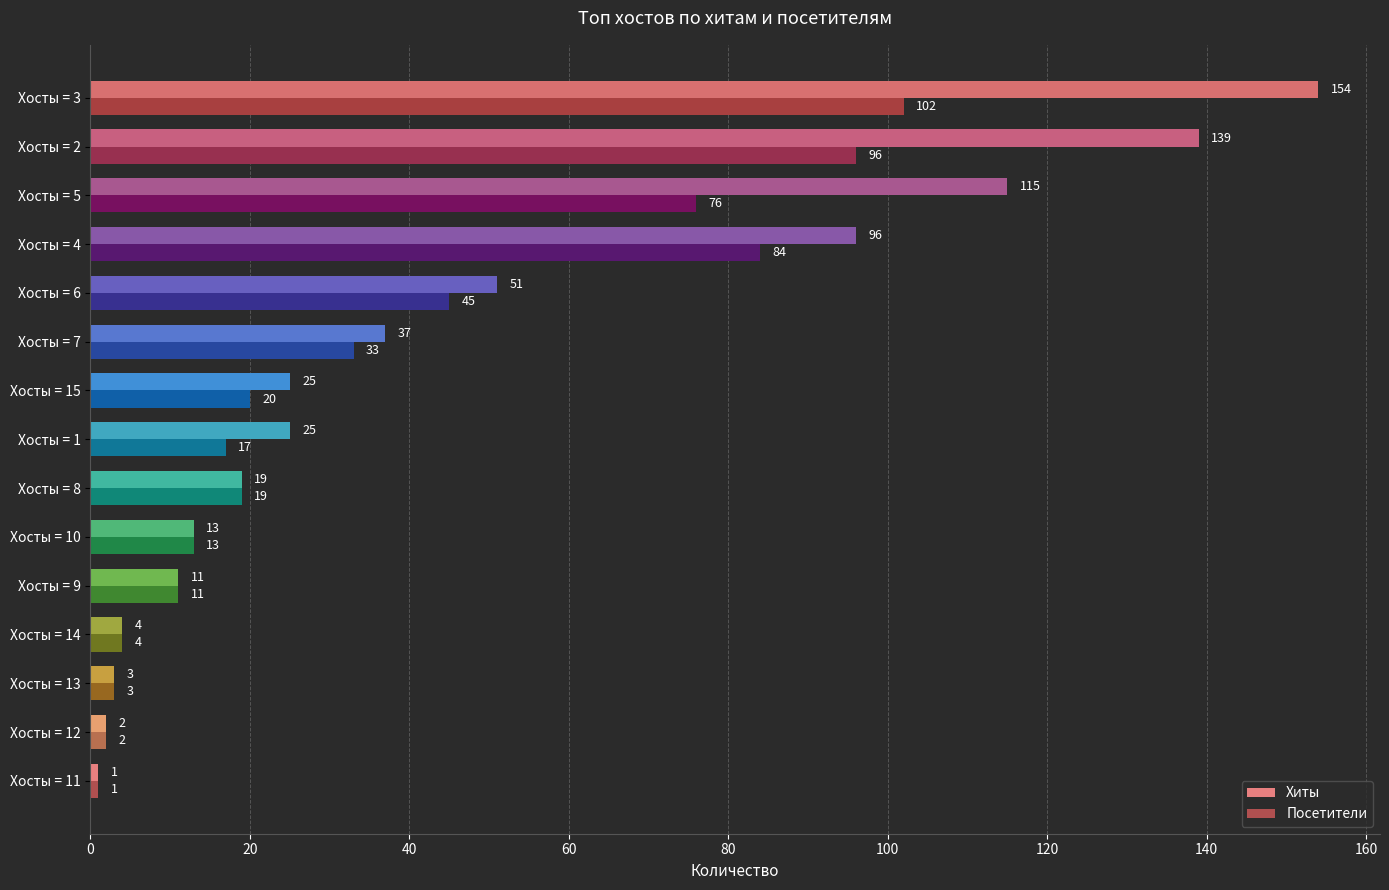

Is it true that Посетители equals 1 at Хосты = 11?

True